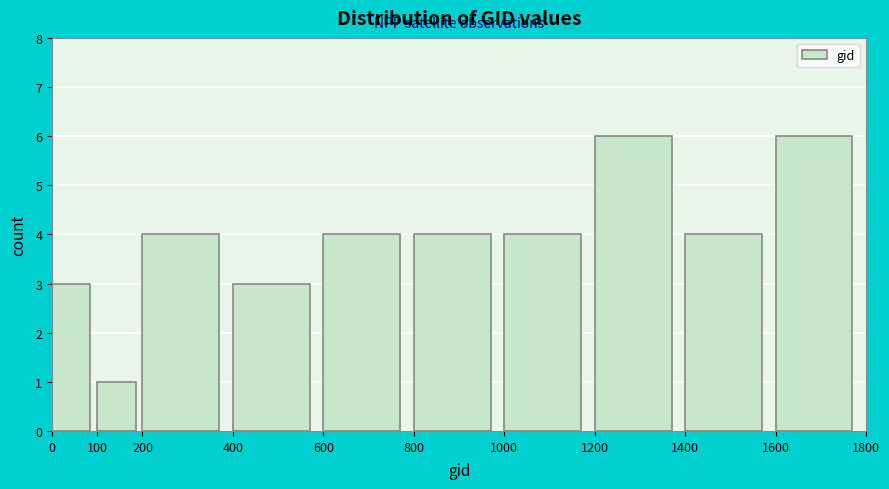

Reading left to right, transcribe this chart: for each bar, give the range it covers on the x-axis and its height. The values are not printed on the chart, so give them approximately, as read against the axis.

0 to 100: 3
100 to 200: 1
200 to 400: 4
400 to 600: 3
600 to 800: 4
800 to 1000: 4
1000 to 1200: 4
1200 to 1400: 6
1400 to 1600: 4
1600 to 1800: 6